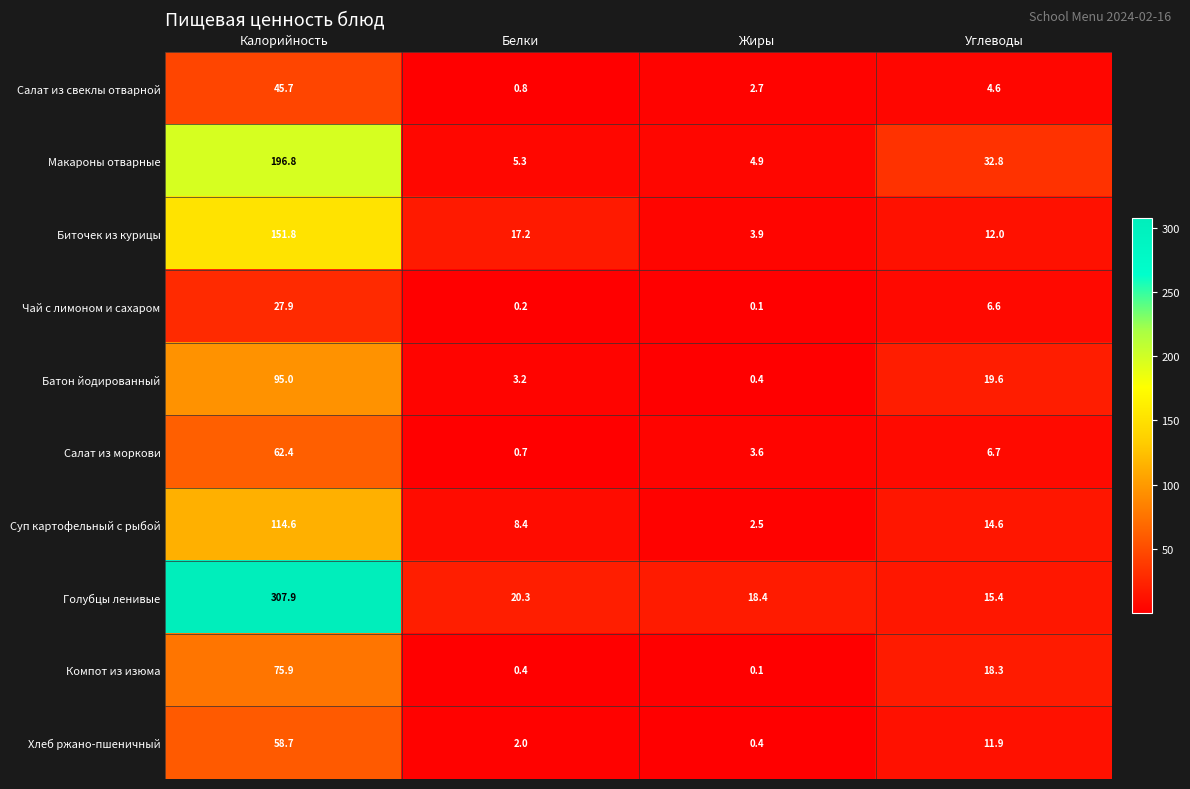

True or false: Голубцы ленивые has a value of 20.3 at Белки.

True